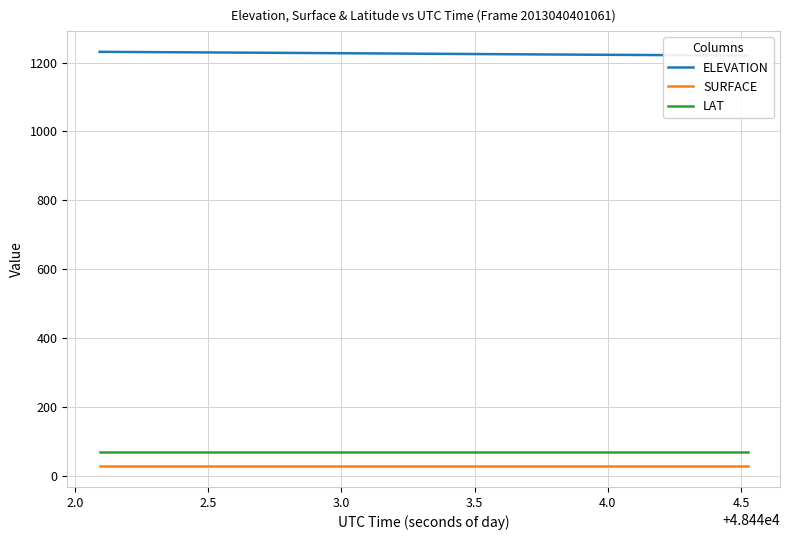

At how many categories does at least one series exceed 899?

20